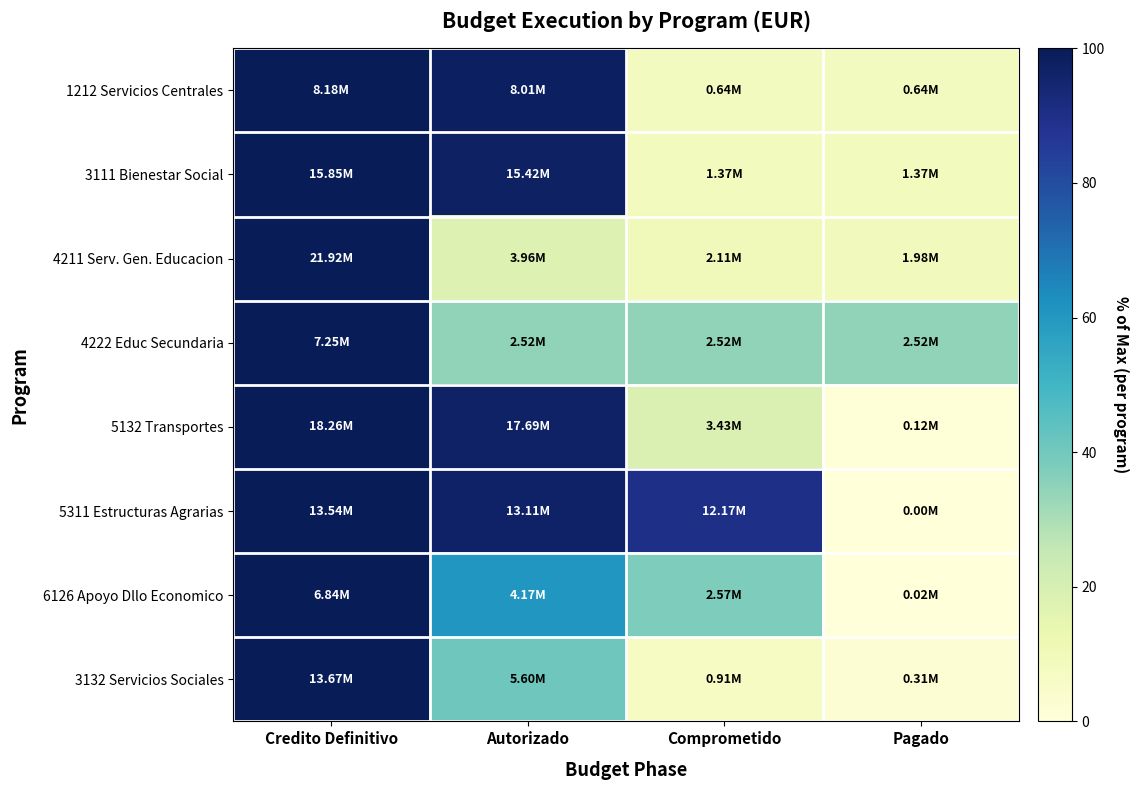

Reading left to right, list all the values displayed in this chart.

1212 Servicios Centrales: Credito Definitivo=100.0	Autorizado=98.0	Comprometido=7.9	Pagado=7.9
3111 Bienestar Social: Credito Definitivo=100.0	Autorizado=97.3	Comprometido=8.7	Pagado=8.7
4211 Serv. Gen. Educacion: Credito Definitivo=100.0	Autorizado=18.1	Comprometido=9.6	Pagado=9.0
4222 Educ Secundaria: Credito Definitivo=100.0	Autorizado=34.7	Comprometido=34.7	Pagado=34.7
5132 Transportes: Credito Definitivo=100.0	Autorizado=96.9	Comprometido=18.8	Pagado=0.7
5311 Estructuras Agrarias: Credito Definitivo=100.0	Autorizado=96.8	Comprometido=89.9	Pagado=0.0
6126 Apoyo Dllo Economico: Credito Definitivo=100.0	Autorizado=60.9	Comprometido=37.6	Pagado=0.3
3132 Servicios Sociales: Credito Definitivo=100.0	Autorizado=41.0	Comprometido=6.7	Pagado=2.3